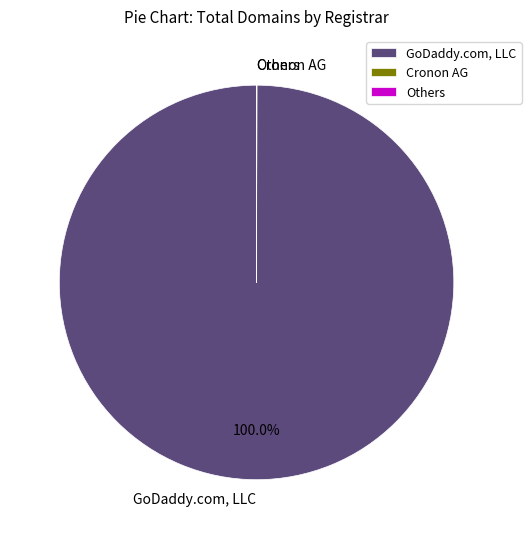

Which category accounts for the majority?

GoDaddy.com, LLC